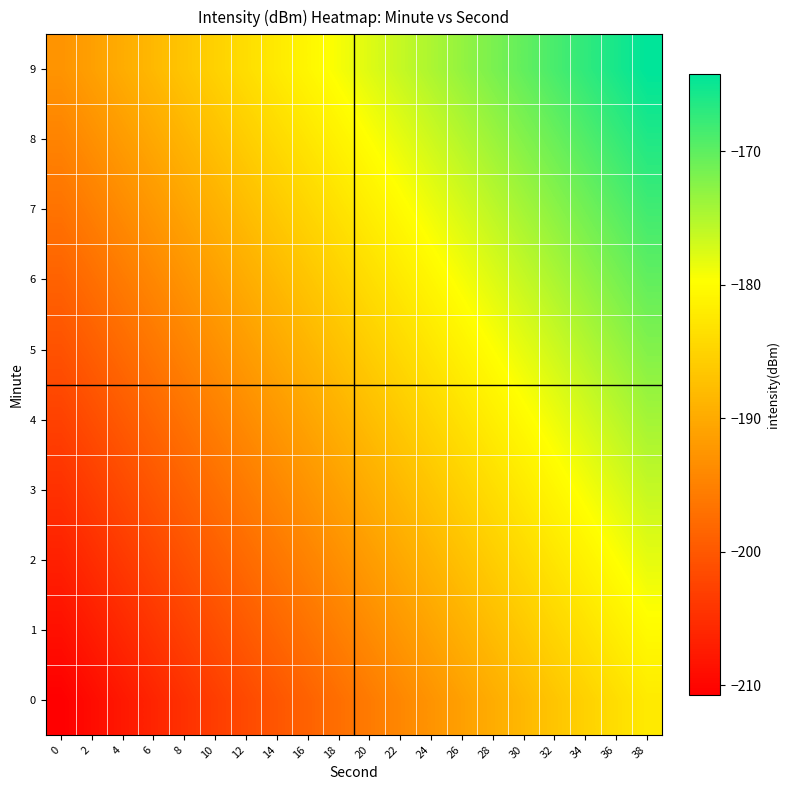

At which category is the sum across all series the highest?

38